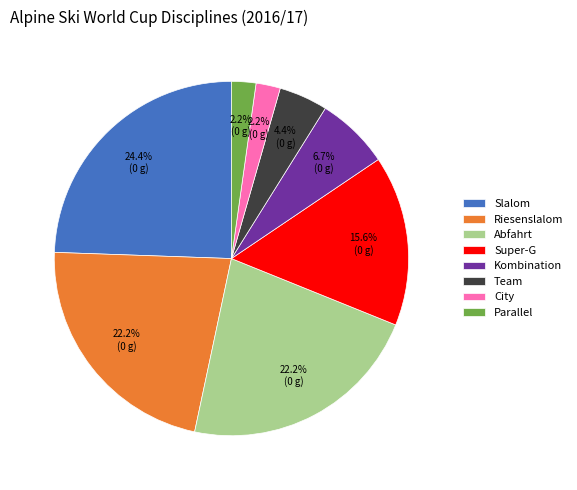

Between Slalom and Kombination, which is larger?

Slalom